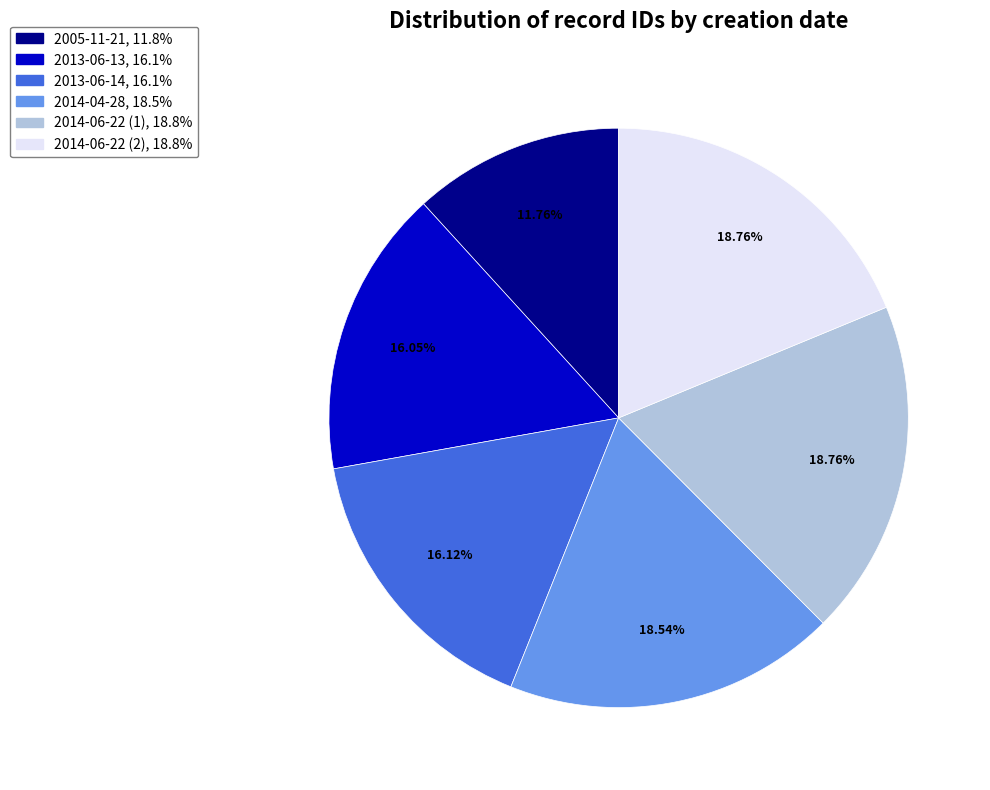

Is the sum of 2014-06-22 (1) and 2005-11-21 greater than half?

No